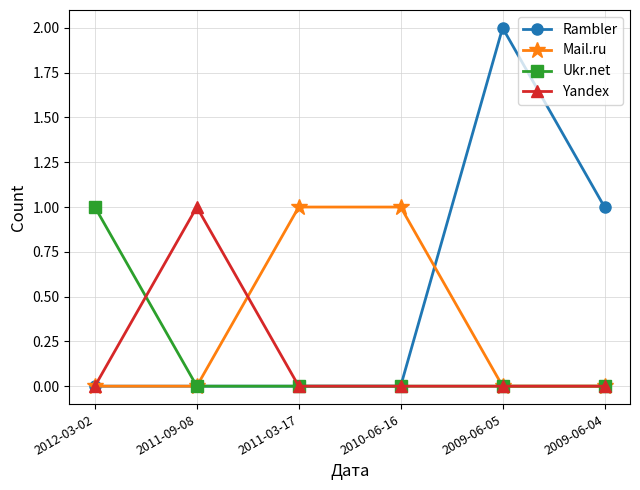

Count the number of data series in this chart.

4